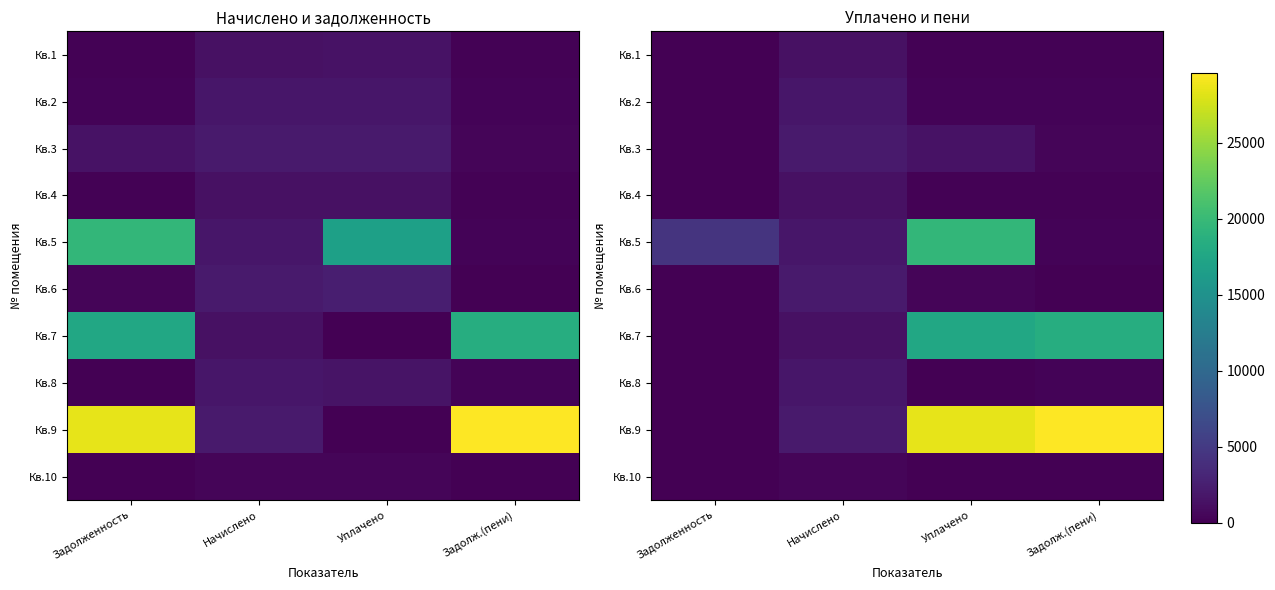

What is the approximate value of Кв.1 at Начислено?

1285.6